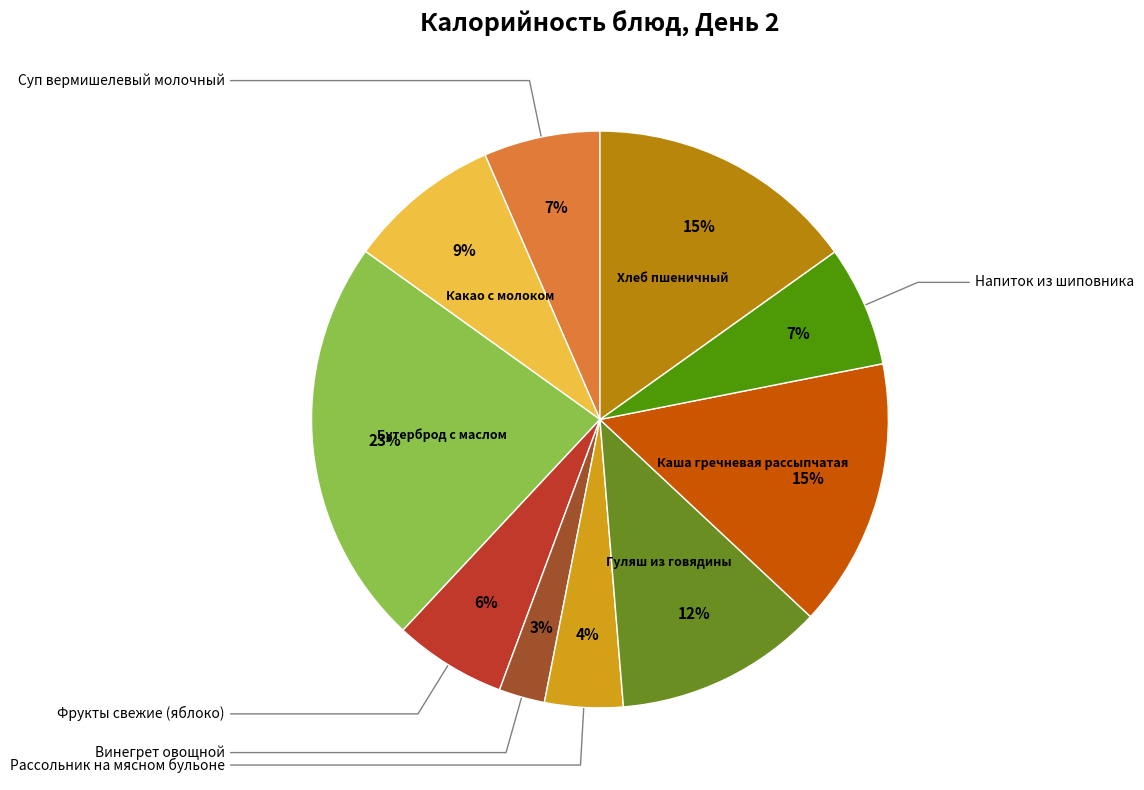

What is the largest slice in the pie chart?

Бутерброд с маслом